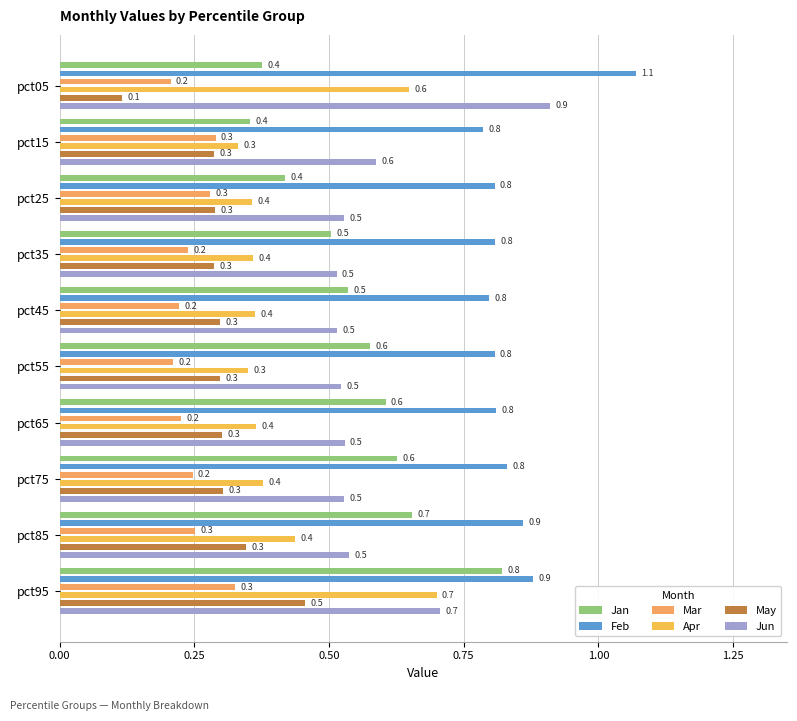

Is it true that Mar equals 0.4 at pct85?

False